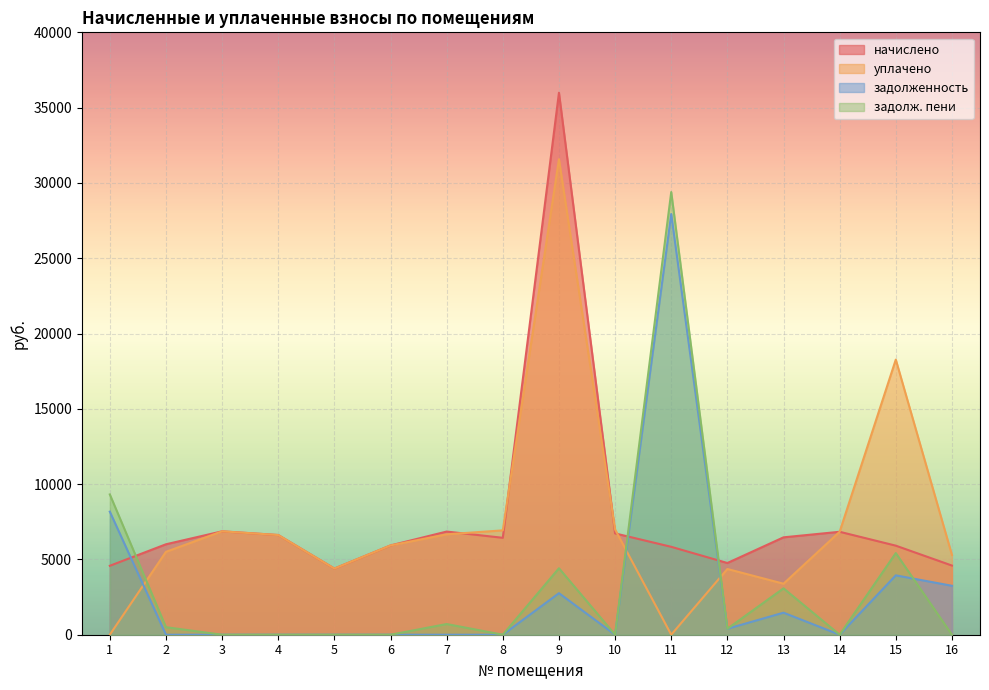

At 11, list the series in order from largest to smallest.

задолж. пени, задолженность, начислено, уплачено